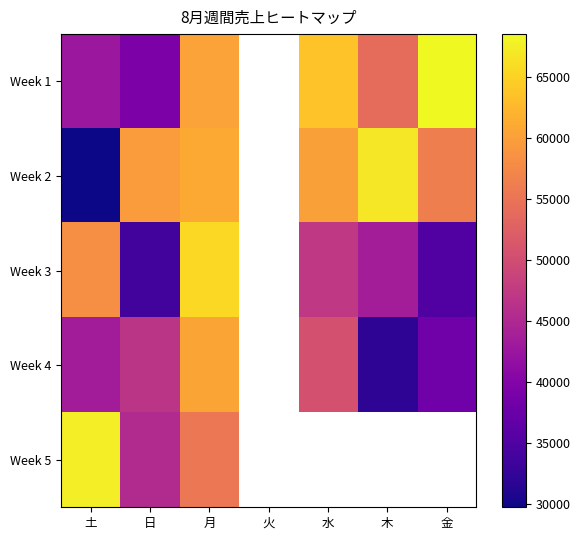

What is the minimum value for Week 1?

39380.0